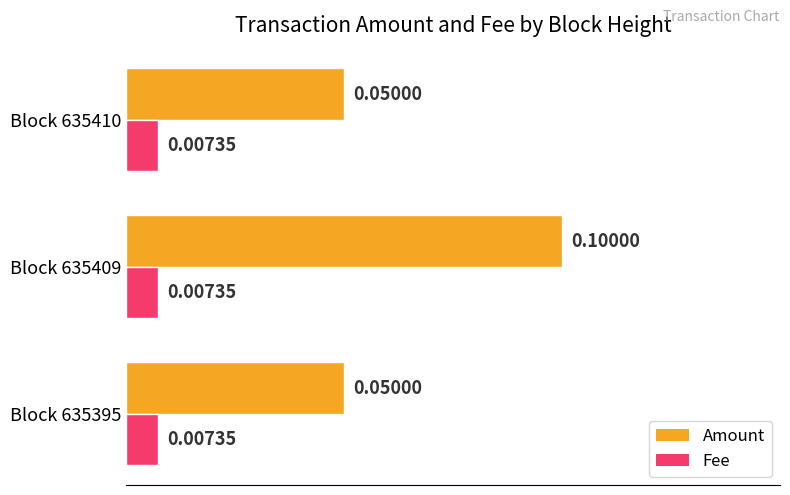

At how many categories does at least one series exceed 0?

3